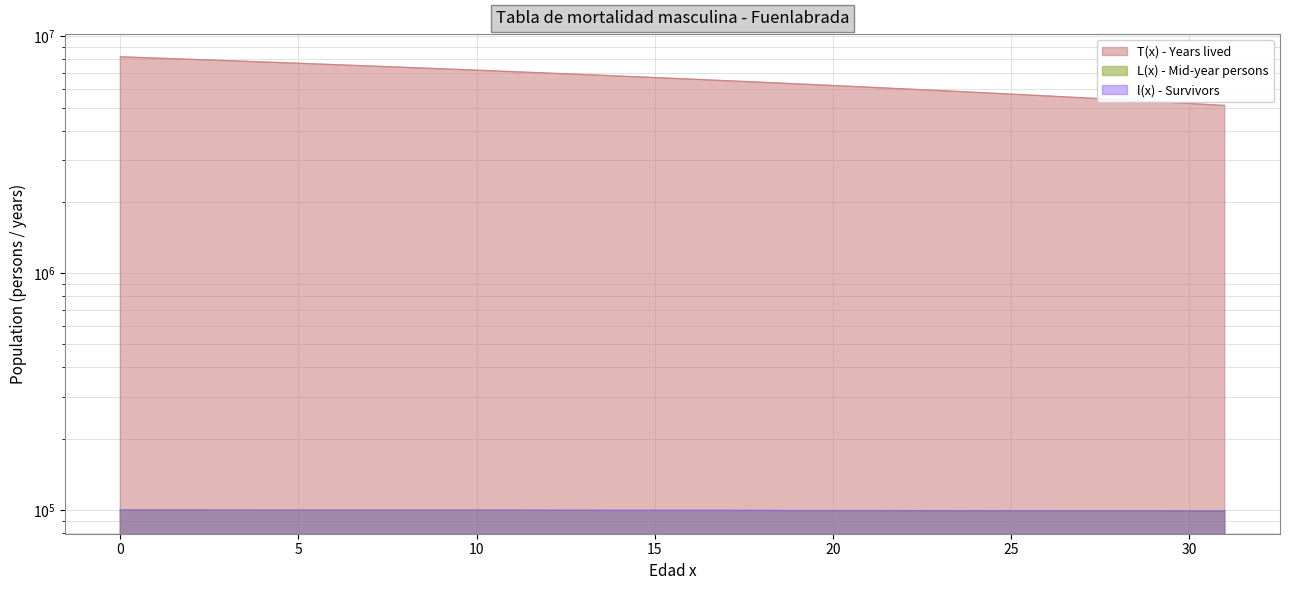

Which series has the largest total across all categories?

T(x) - Years lived